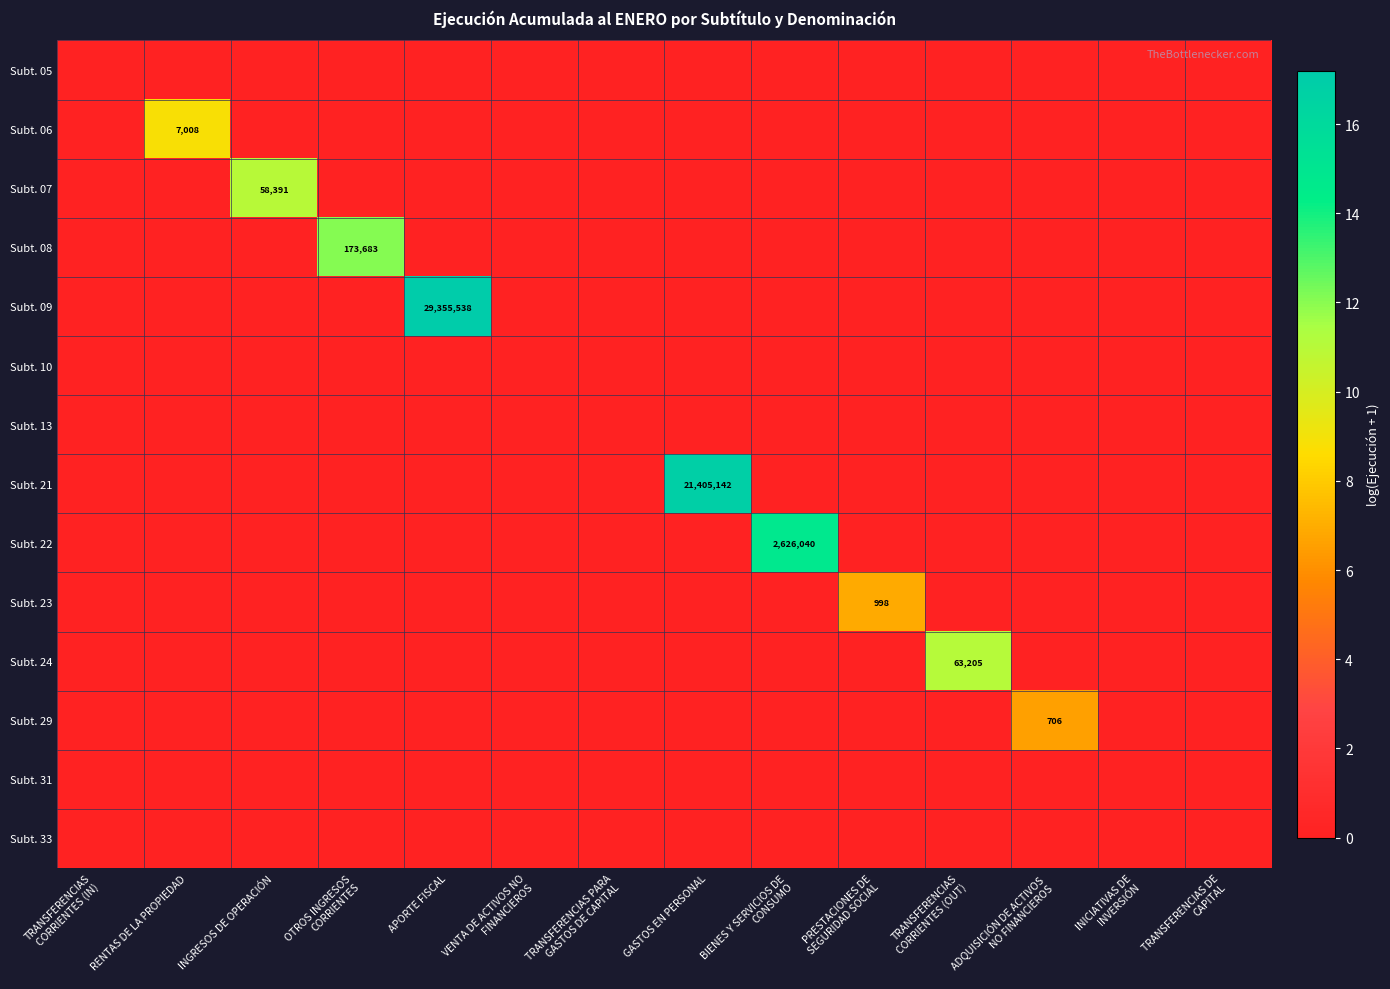

What is the difference between the maximum and minimum values in the Subt. 06 series?

8.9